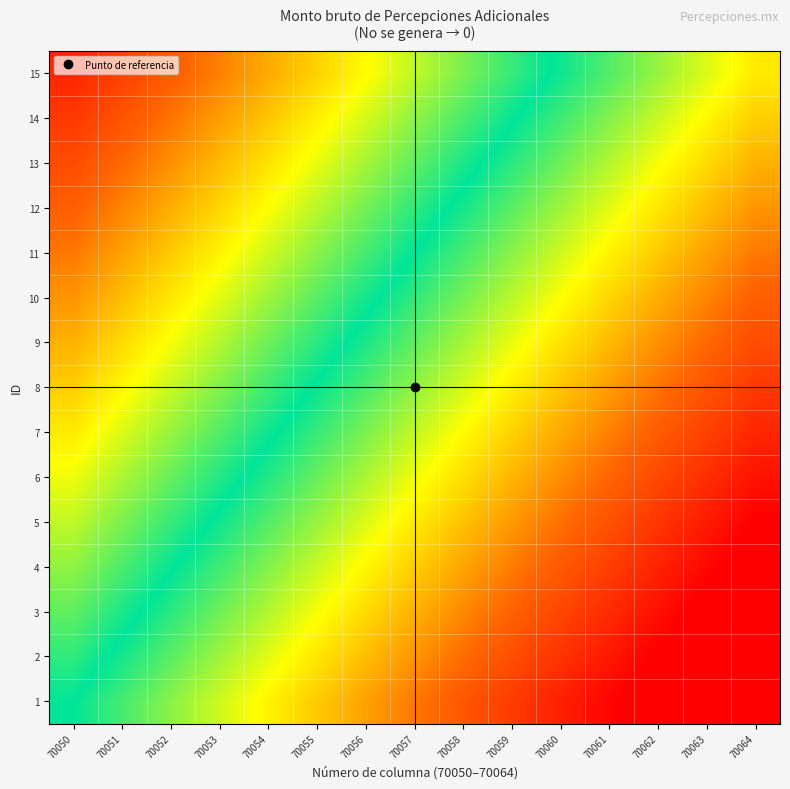

Reading left to right, transcribe all the data shown in this chart.

1: 70050=0.0	70051=0.1	70052=0.1	70053=0.2	70054=0.3	70055=0.4	70056=0.4	70057=0.5	70058=0.6	70059=0.6	70060=0.7	70061=0.8	70062=0.9	70063=0.9	70064=1.0
2: 70050=-0.0	70051=0.0	70052=0.1	70053=0.2	70054=0.2	70055=0.3	70056=0.4	70057=0.5	70058=0.5	70059=0.6	70060=0.7	70061=0.7	70062=0.8	70063=0.9	70064=0.9
3: 70050=-0.1	70051=-0.0	70052=0.0	70053=0.1	70054=0.2	70055=0.3	70056=0.3	70057=0.4	70058=0.5	70059=0.5	70060=0.6	70061=0.7	70062=0.8	70063=0.8	70064=0.9
4: 70050=-0.1	70051=-0.1	70052=-0.0	70053=0.1	70054=0.1	70055=0.2	70056=0.3	70057=0.3	70058=0.4	70059=0.5	70060=0.6	70061=0.6	70062=0.7	70063=0.8	70064=0.8
5: 70050=-0.2	70051=-0.1	70052=-0.1	70053=0.0	70054=0.1	70055=0.2	70056=0.2	70057=0.3	70058=0.4	70059=0.4	70060=0.5	70061=0.6	70062=0.7	70063=0.7	70064=0.8
6: 70050=-0.2	70051=-0.2	70052=-0.1	70053=-0.0	70054=0.0	70055=0.1	70056=0.2	70057=0.2	70058=0.3	70059=0.4	70060=0.5	70061=0.5	70062=0.6	70063=0.7	70064=0.8
7: 70050=-0.3	70051=-0.2	70052=-0.2	70053=-0.1	70054=-0.0	70055=0.1	70056=0.1	70057=0.2	70058=0.3	70059=0.3	70060=0.4	70061=0.5	70062=0.6	70063=0.6	70064=0.7
8: 70050=-0.3	70051=-0.3	70052=-0.2	70053=-0.1	70054=-0.1	70055=0.0	70056=0.1	70057=0.2	70058=0.2	70059=0.3	70060=0.4	70061=0.4	70062=0.5	70063=0.6	70064=0.7
9: 70050=-0.4	70051=-0.3	70052=-0.3	70053=-0.2	70054=-0.1	70055=-0.0	70056=0.0	70057=0.1	70058=0.2	70059=0.2	70060=0.3	70061=0.4	70062=0.5	70063=0.5	70064=0.6
10: 70050=-0.5	70051=-0.4	70052=-0.3	70053=-0.2	70054=-0.2	70055=-0.1	70056=-0.0	70057=0.0	70058=0.1	70059=0.2	70060=0.3	70061=0.3	70062=0.4	70063=0.5	70064=0.6
11: 70050=-0.5	70051=-0.4	70052=-0.4	70053=-0.3	70054=-0.2	70055=-0.1	70056=-0.1	70057=0.0	70058=0.1	70059=0.1	70060=0.2	70061=0.3	70062=0.4	70063=0.4	70064=0.5
12: 70050=-0.5	70051=-0.5	70052=-0.4	70053=-0.3	70054=-0.3	70055=-0.2	70056=-0.1	70057=-0.0	70058=0.0	70059=0.1	70060=0.2	70061=0.2	70062=0.3	70063=0.4	70064=0.5
13: 70050=-0.6	70051=-0.5	70052=-0.5	70053=-0.4	70054=-0.3	70055=-0.2	70056=-0.2	70057=-0.1	70058=-0.0	70059=0.0	70060=0.1	70061=0.2	70062=0.3	70063=0.3	70064=0.4
14: 70050=-0.7	70051=-0.6	70052=-0.5	70053=-0.4	70054=-0.4	70055=-0.3	70056=-0.2	70057=-0.2	70058=-0.1	70059=-0.0	70060=0.1	70061=0.1	70062=0.2	70063=0.3	70064=0.3
15: 70050=-0.7	70051=-0.6	70052=-0.6	70053=-0.5	70054=-0.4	70055=-0.3	70056=-0.3	70057=-0.2	70058=-0.1	70059=-0.1	70060=0.0	70061=0.1	70062=0.2	70063=0.2	70064=0.3